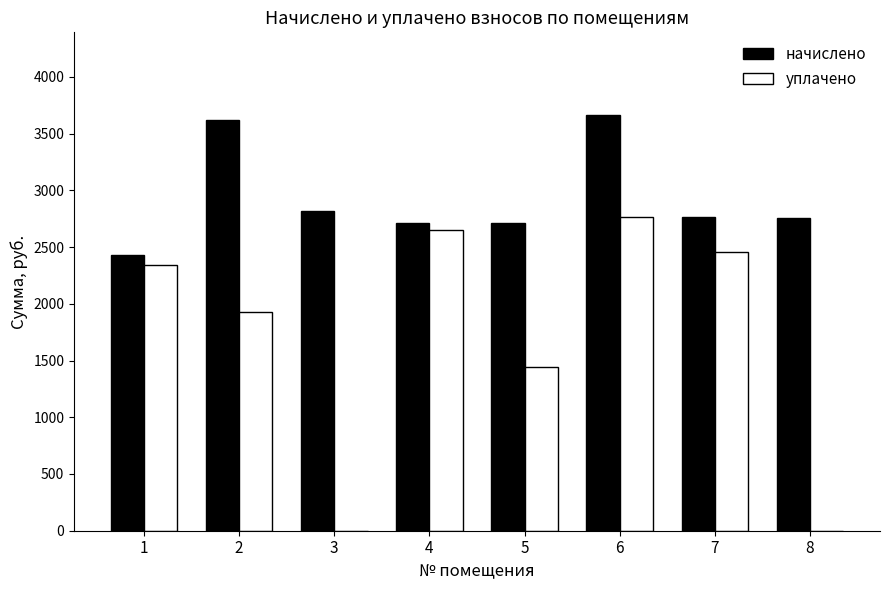

What is the sum of all уплачено values?

13584.2